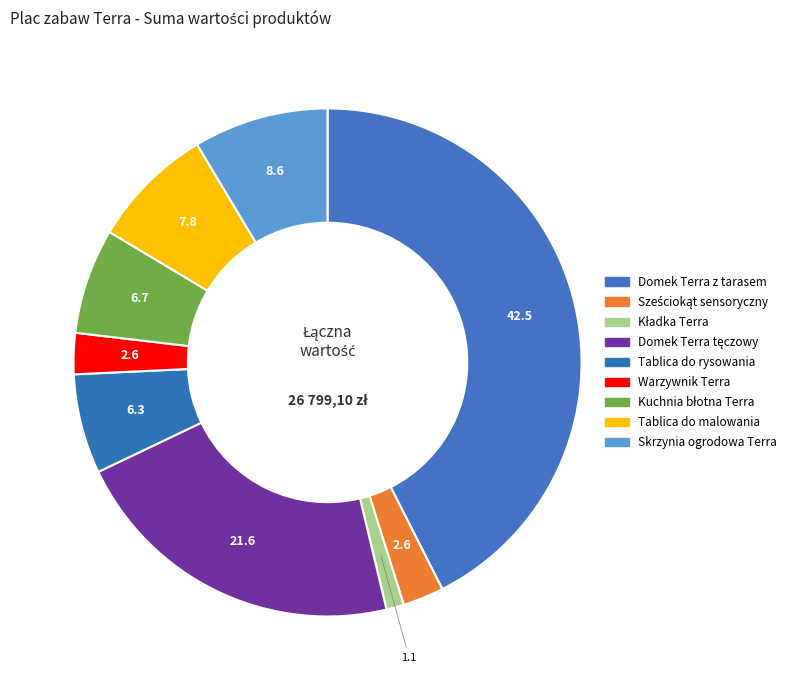

Which slice is the largest?

Domek Terra z tarasem